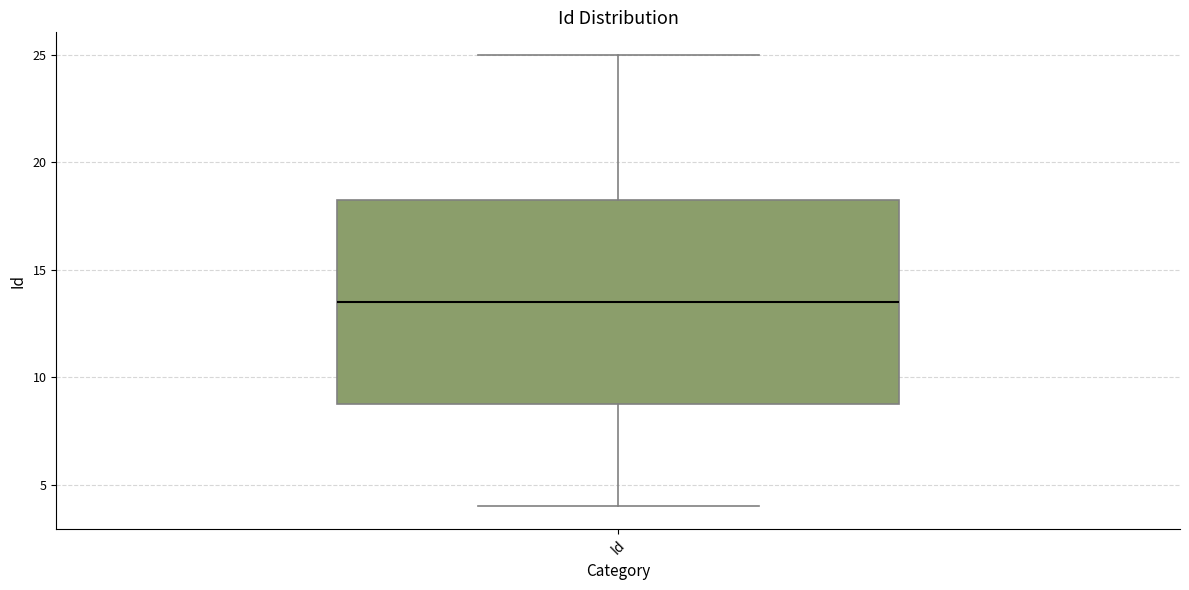

Transcribe this box plot: give where the median line is, the range the box spans, and where the two whiskers end, as read against the y-axis. The values are not printed on the chart, so give them approximately, as read against the axis.

median 13.5, box 9.0 to 18.5, whiskers 4.0 to 25.0